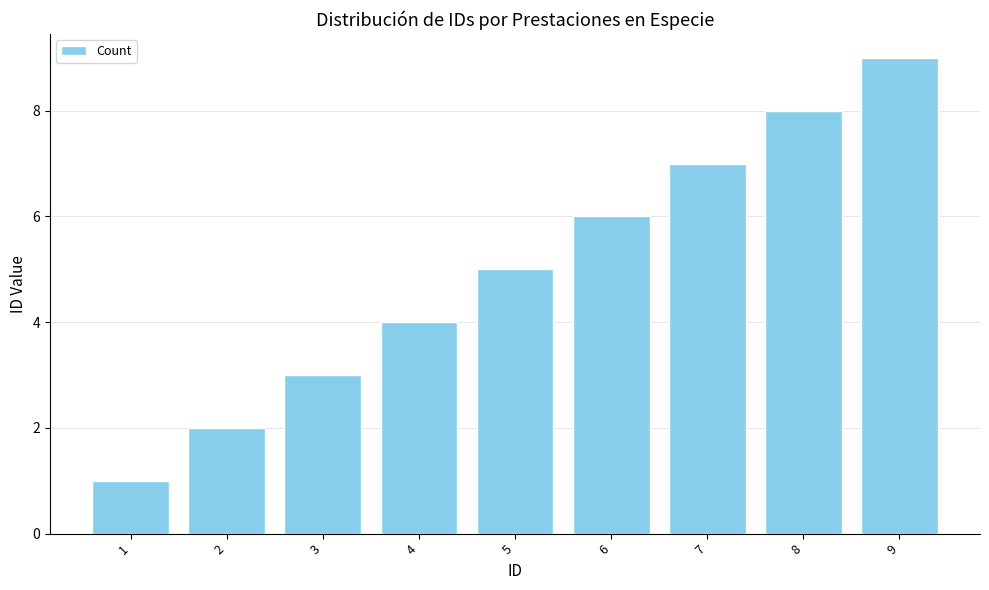

Reading left to right, transcribe all the data shown in this chart.

1	2	3	4	5	6	7	8	9